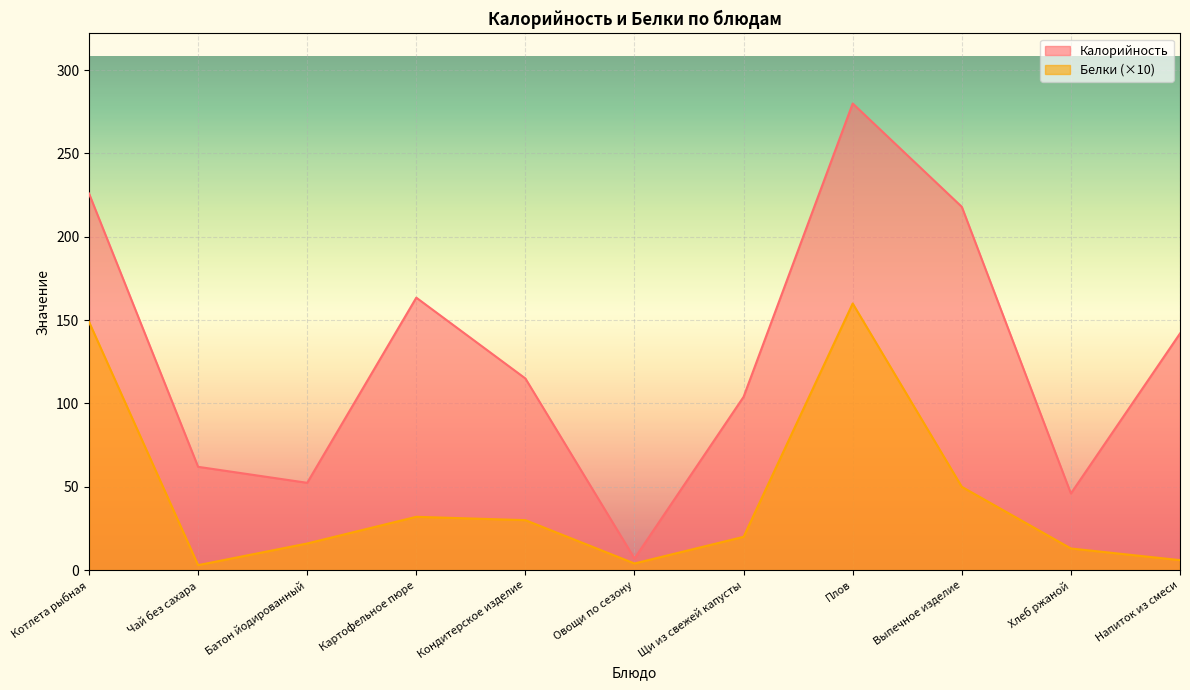

Reading left to right, what are all the values shown in this chart?

Калорийность: 226.0	62.0	52.4	163.5	115.0	7.0	104.0	280.0	218.0	46.0	142.0
Белки: 149.0	3.0	16.0	32.0	30.0	4.0	20.0	160.0	50.0	13.0	6.0